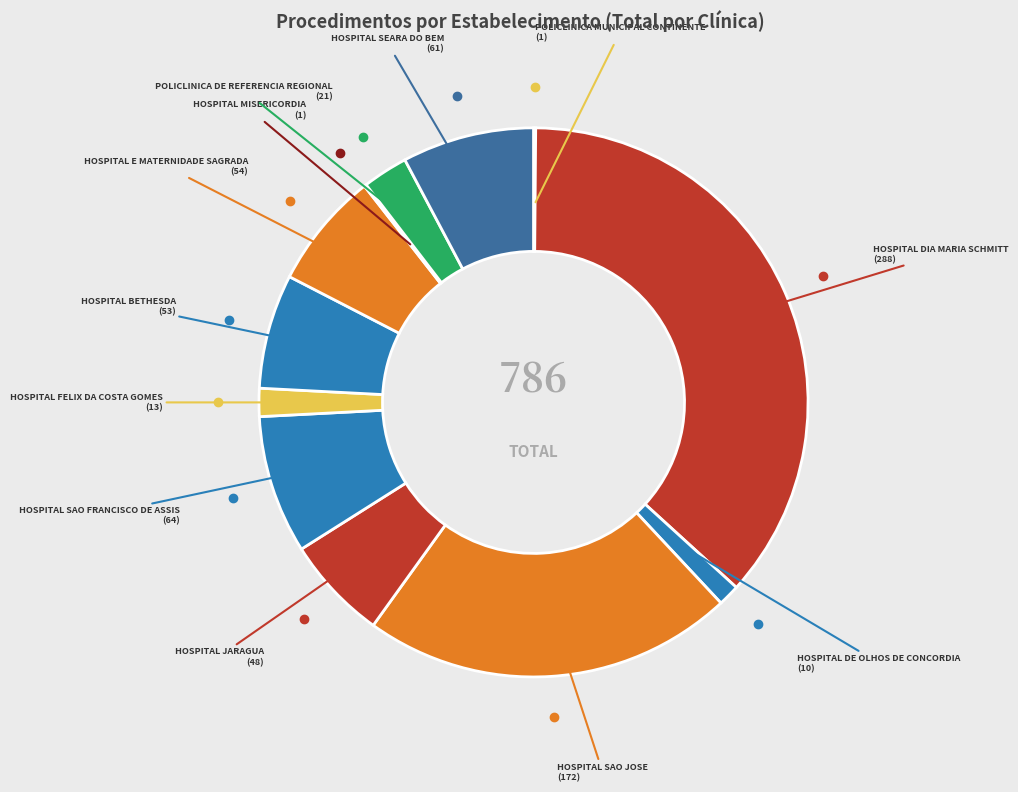

Is there any slice that represents more than half of the pie?

No